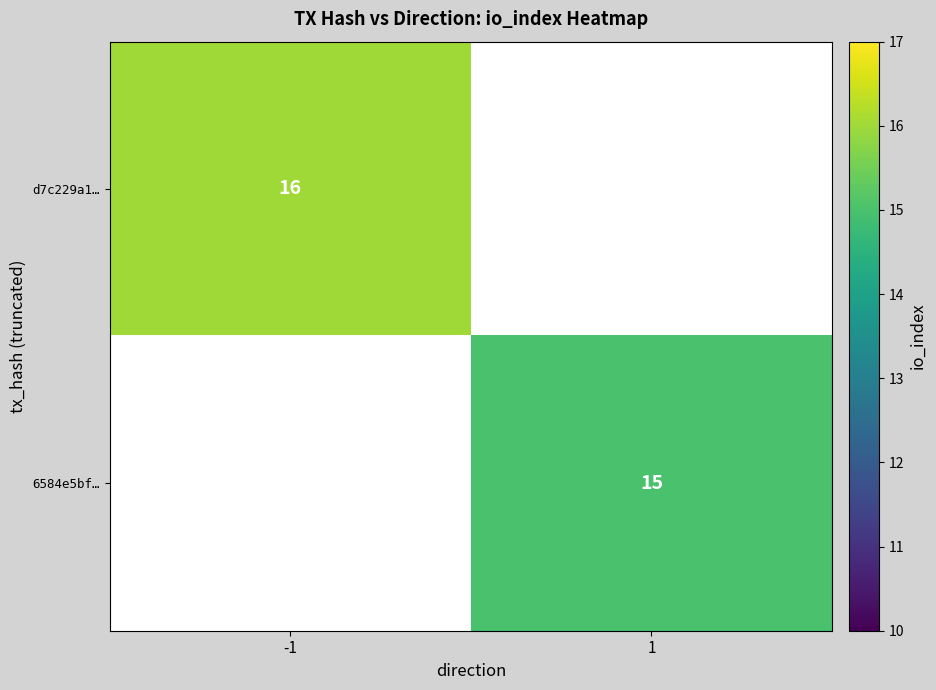

True or false: d7c229a1… has a value of 16 at -1.

True